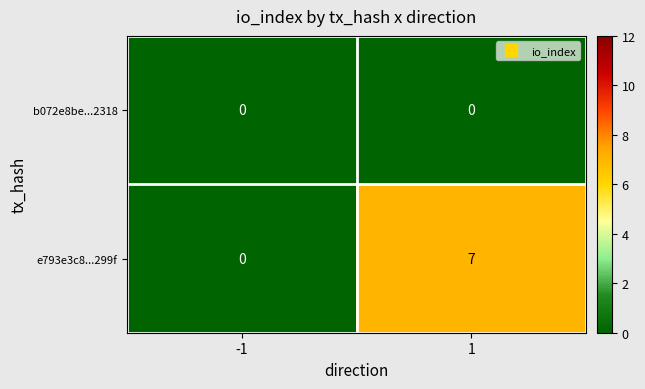

At which category is the sum across all series the highest?

1